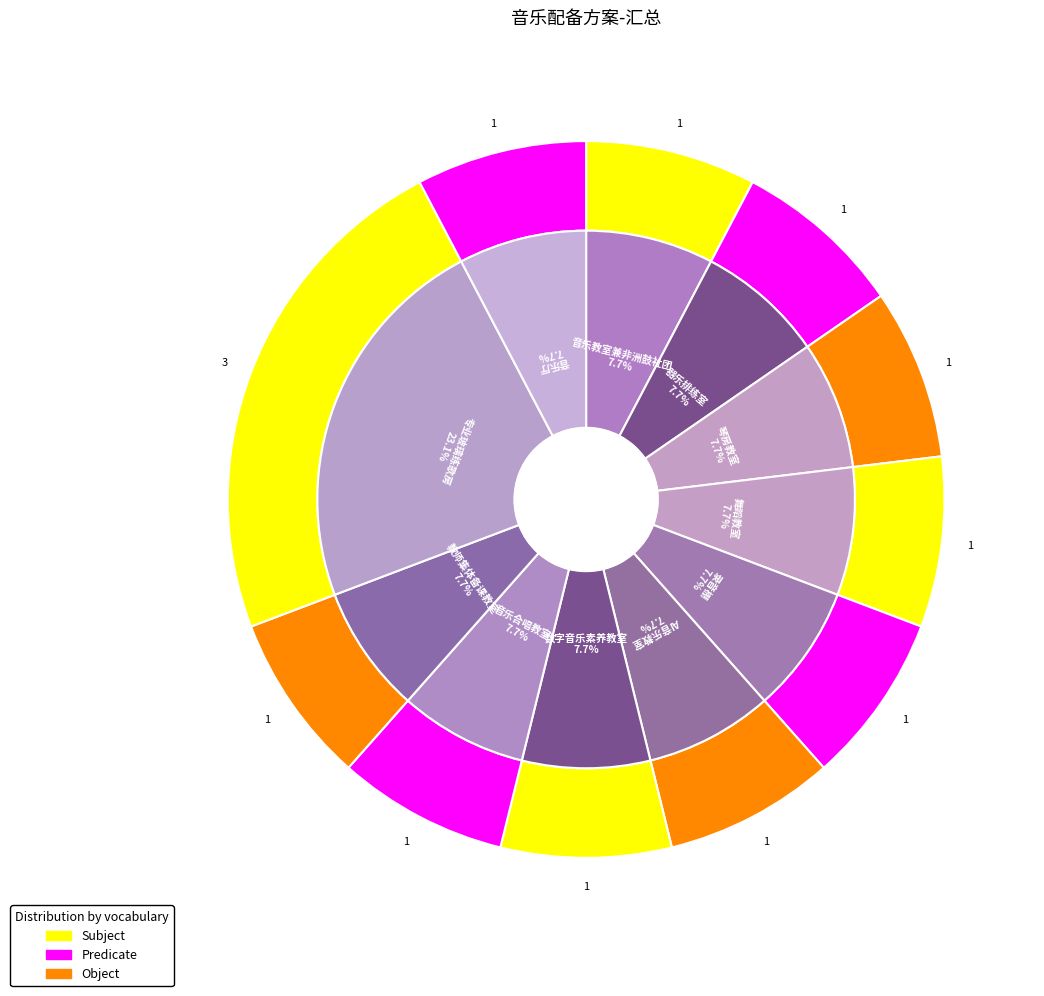

To the nearest percent, what is the combined percentage of 琴房教室 and 专业玻璃练歌房?

31%